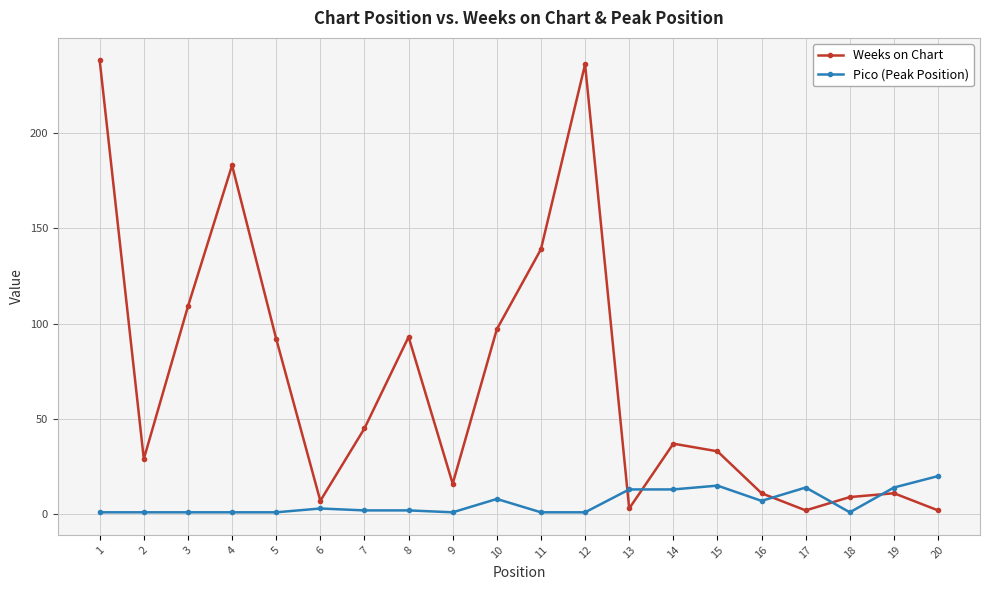

What is the sum of the Weeks on Chart values at 10 and 18?

106